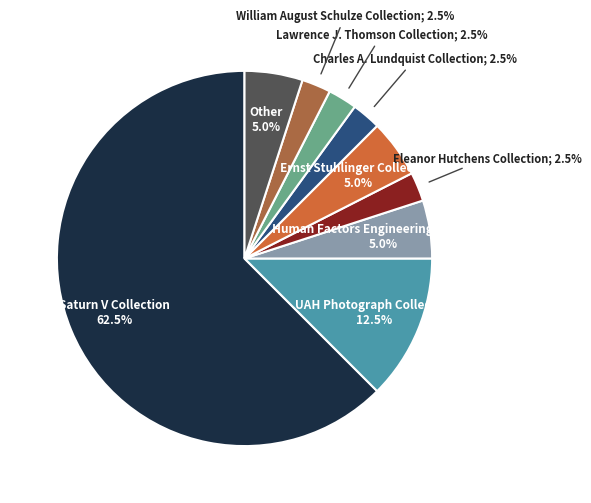

To the nearest percent, what is the difference between the largest and smallest slice percentages?

60%